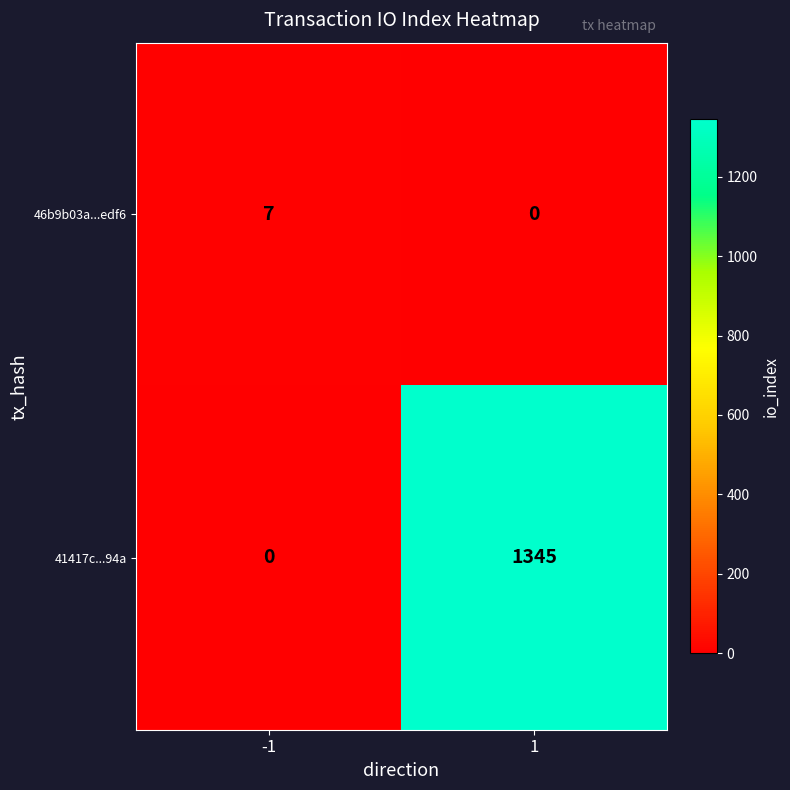

Reading right to left, list all the values displayed in this chart.

46b9b03a...edf6: 1=0	-1=7
41417c...94a: 1=1345	-1=0